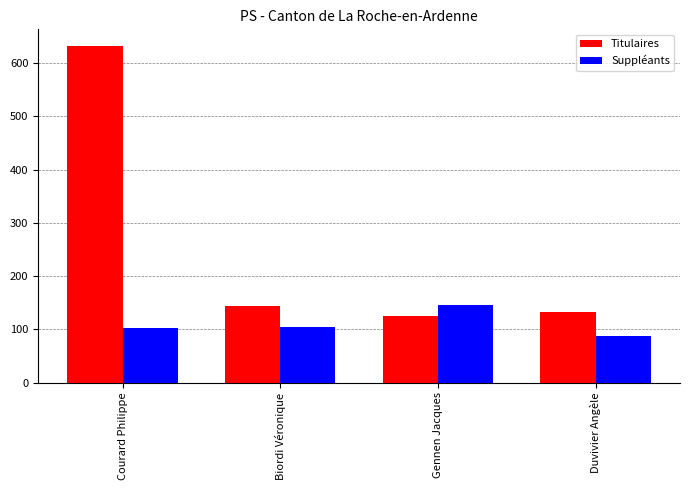

Rank the series at Gennen Jacques from lowest to highest value.

Titulaires, Suppléants